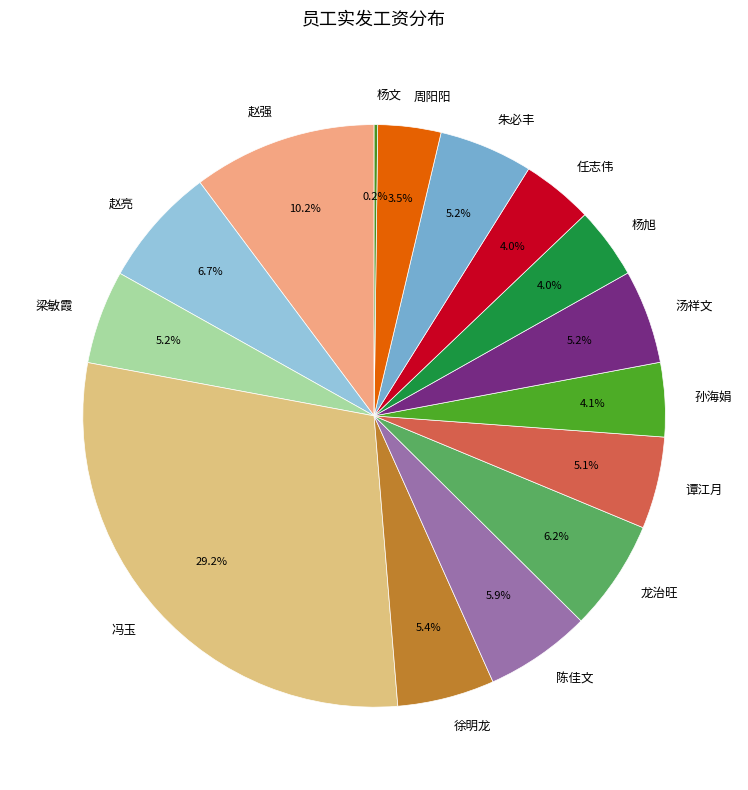

Is it true that 赵亮 is 7% of the pie?

True